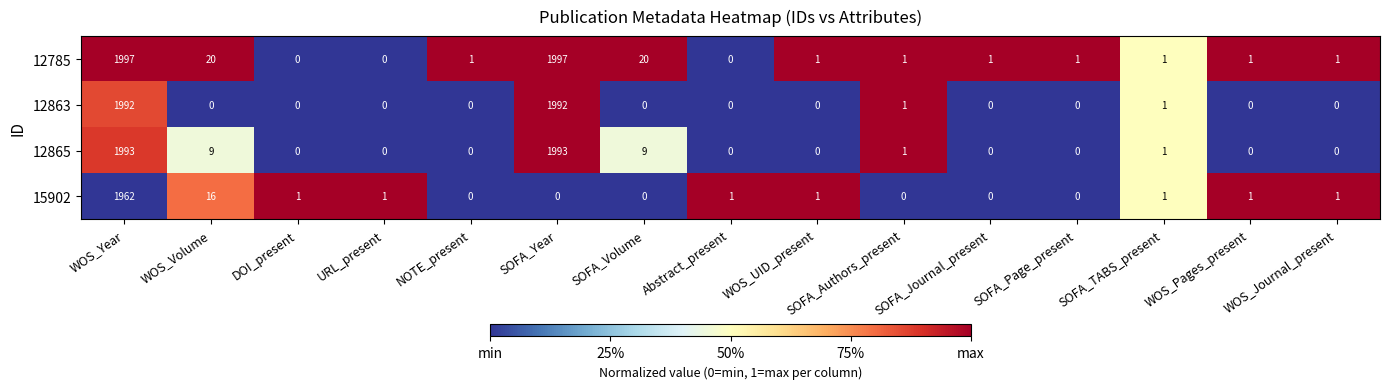

Which series changed the most between WOS_Volume and WOS_Journal_present?

12785